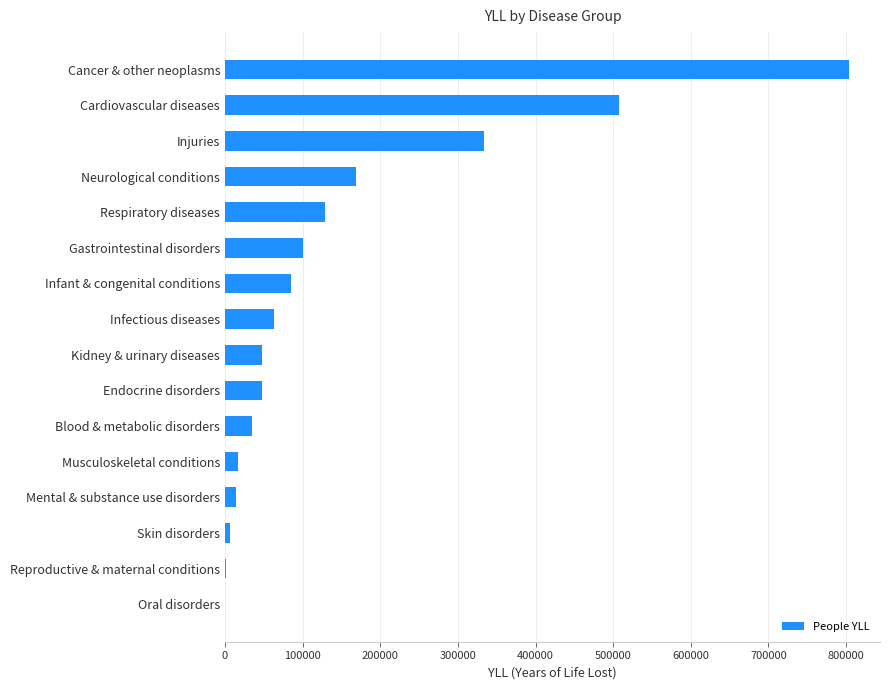

Which category has the highest value across all series?

Cancer & other neoplasms